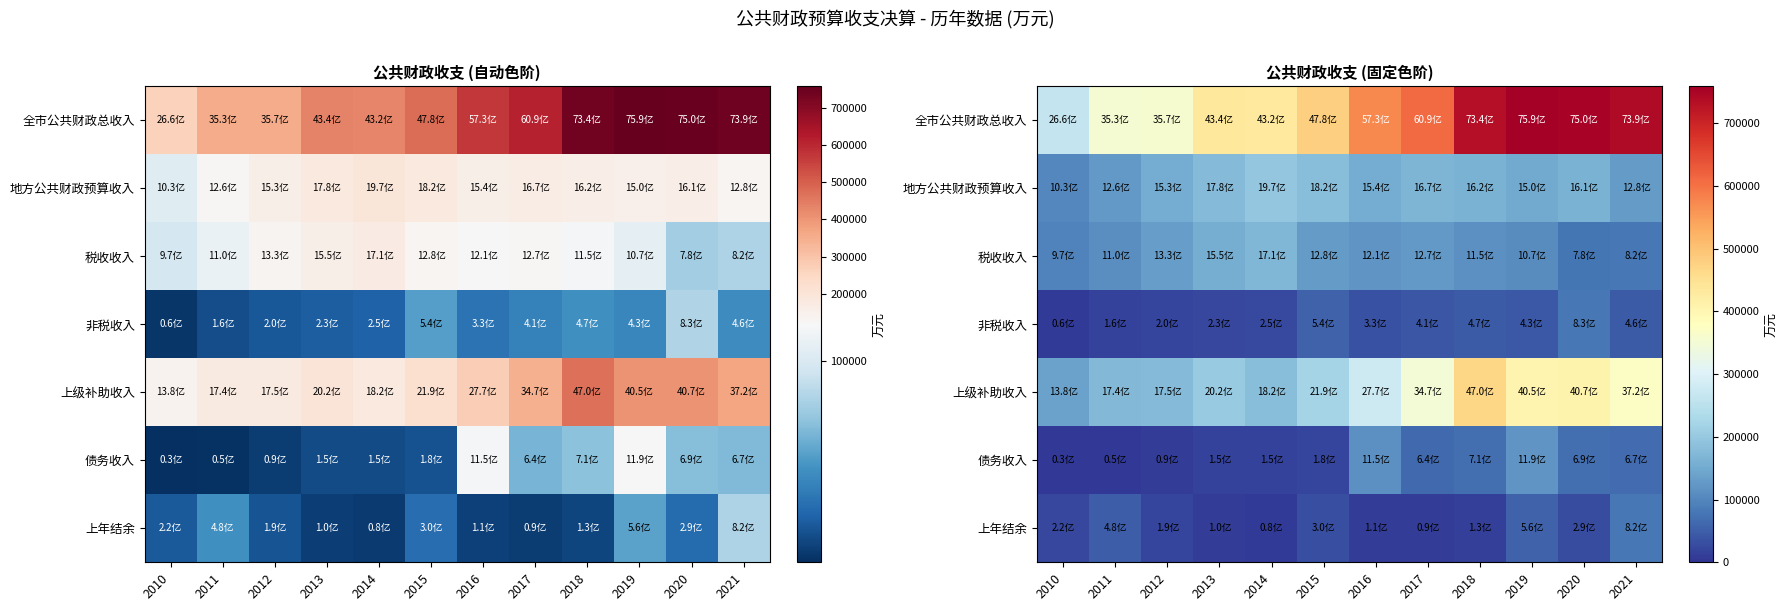

The 全市公共财政总收入 series shows 733886 at 2018. True or false?

True